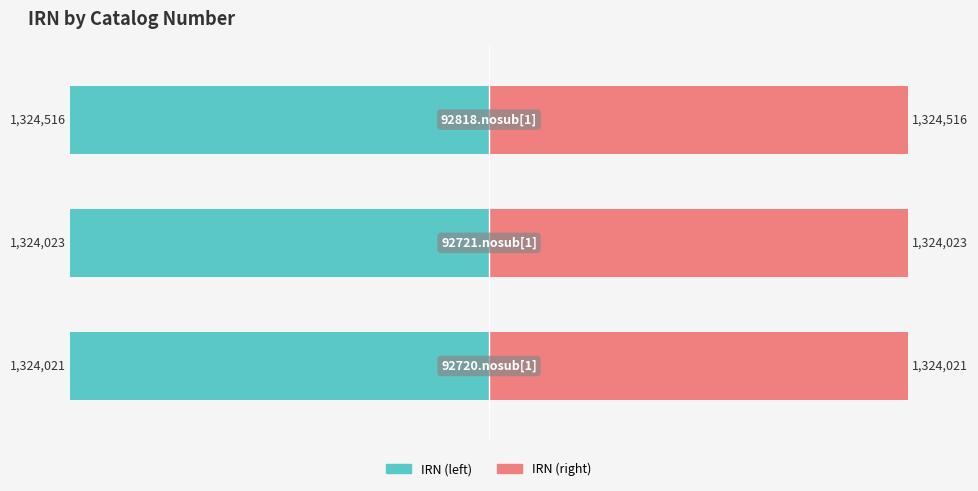

Reading right to left, what are all the values shown in this chart?

IRN (left): 2=-50.0	1=-50.0	0=-50.0
IRN (right): 2=50.0	1=50.0	0=50.0